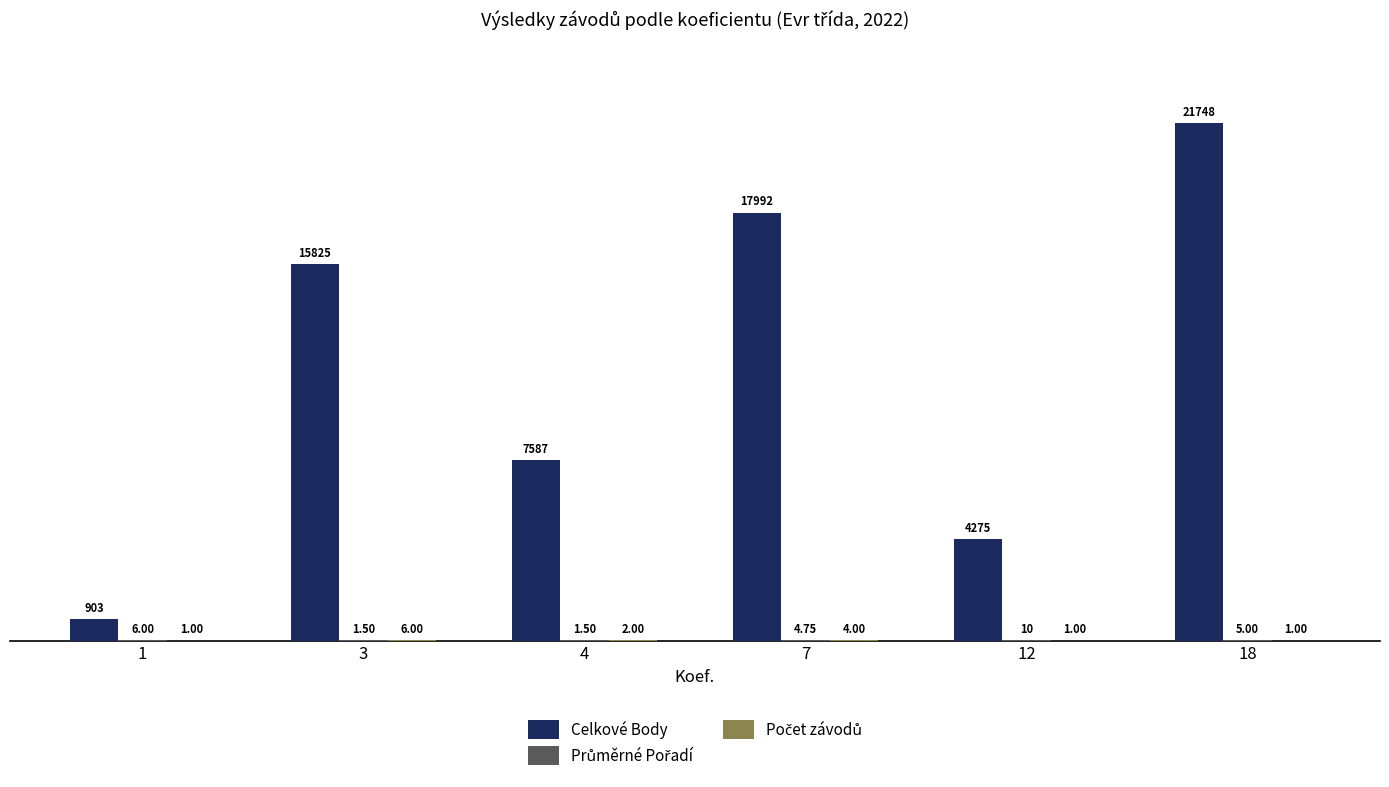

Which series changed the most between 1 and 3?

Celkové Body